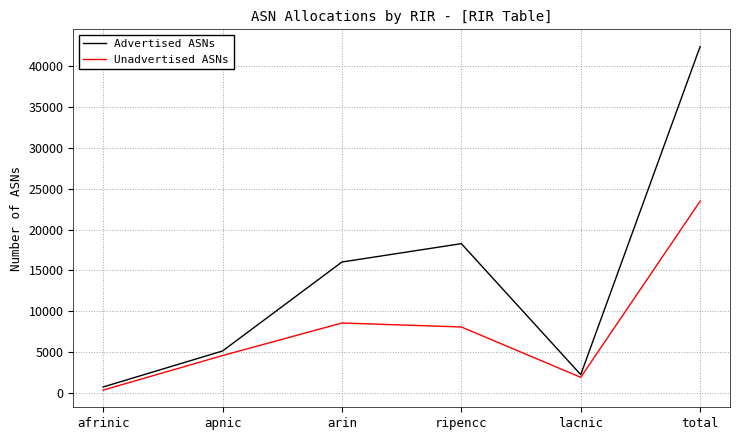

Reading left to right, extract all data points from this chart.

Advertised ASNs: afrinic=730	apnic=5136	arin=16032	ripencc=18280	lacnic=2240	total=42418
Unadvertised ASNs: afrinic=349	apnic=4576	arin=8566	ripencc=8078	lacnic=1915	total=23484